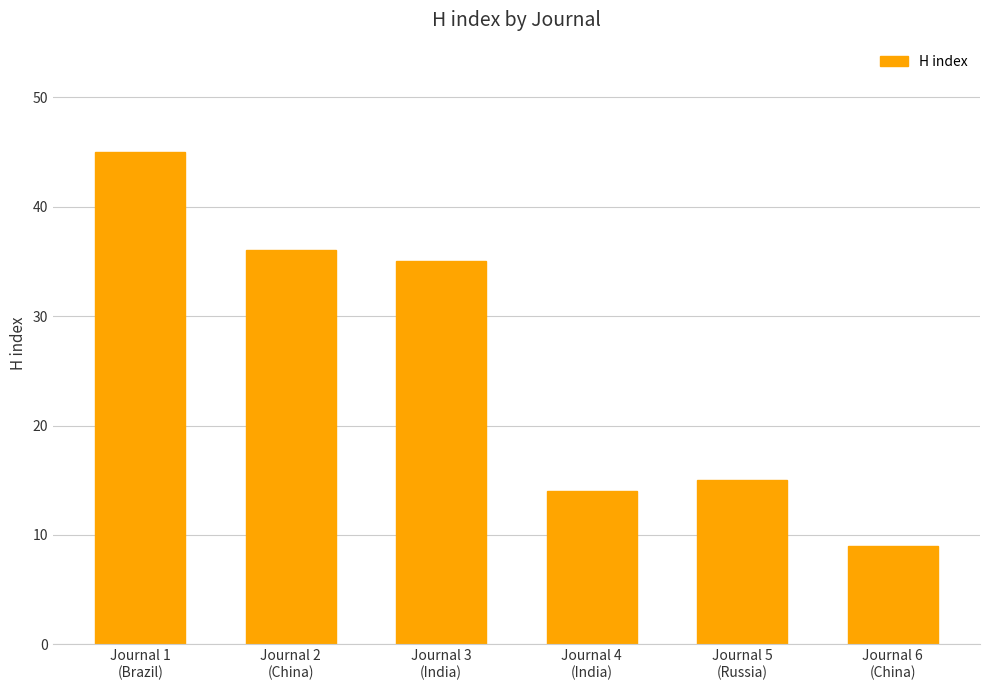

What is the label of the 5th bar from the right?

Journal 2
(China)